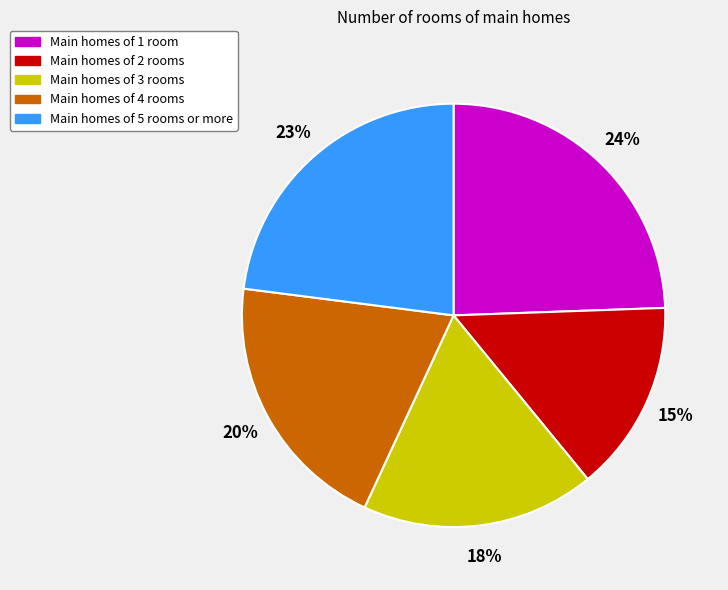

Is there any slice that represents more than half of the pie?

No